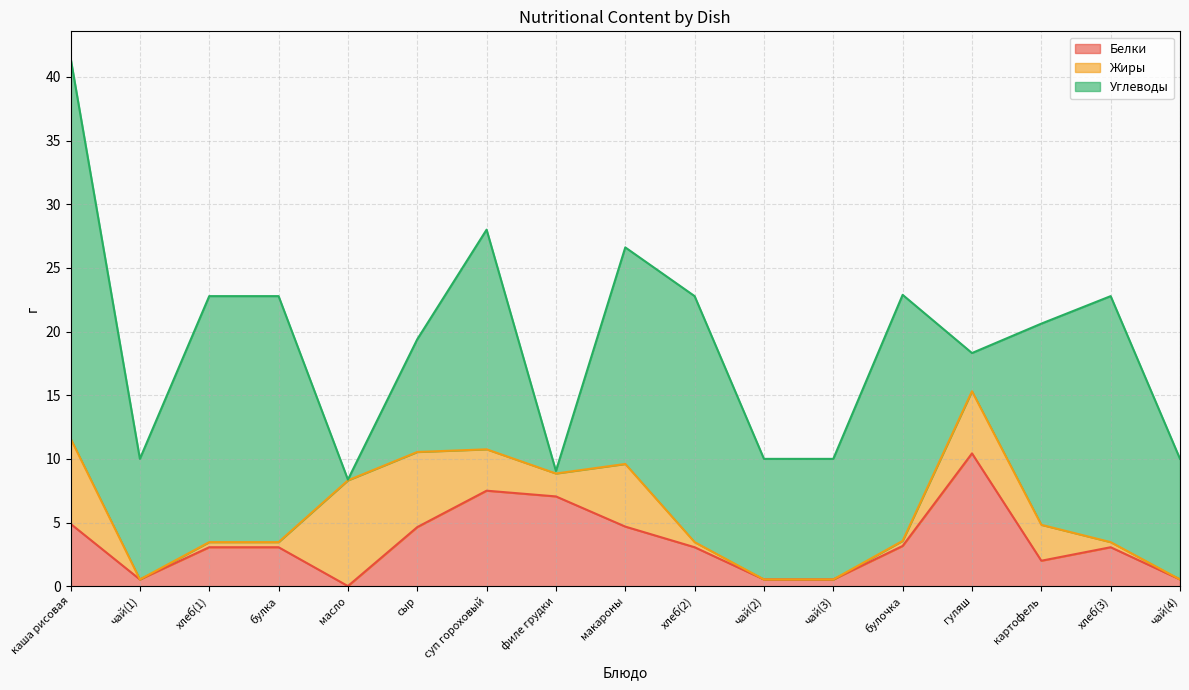

How many intersections are there between Углеводы and Белки?

4